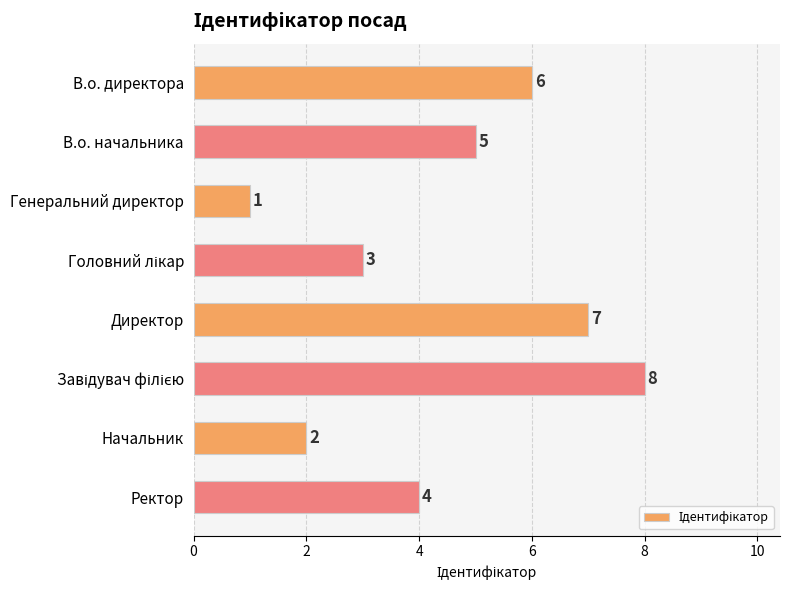

What is the minimum value shown in the chart?

1